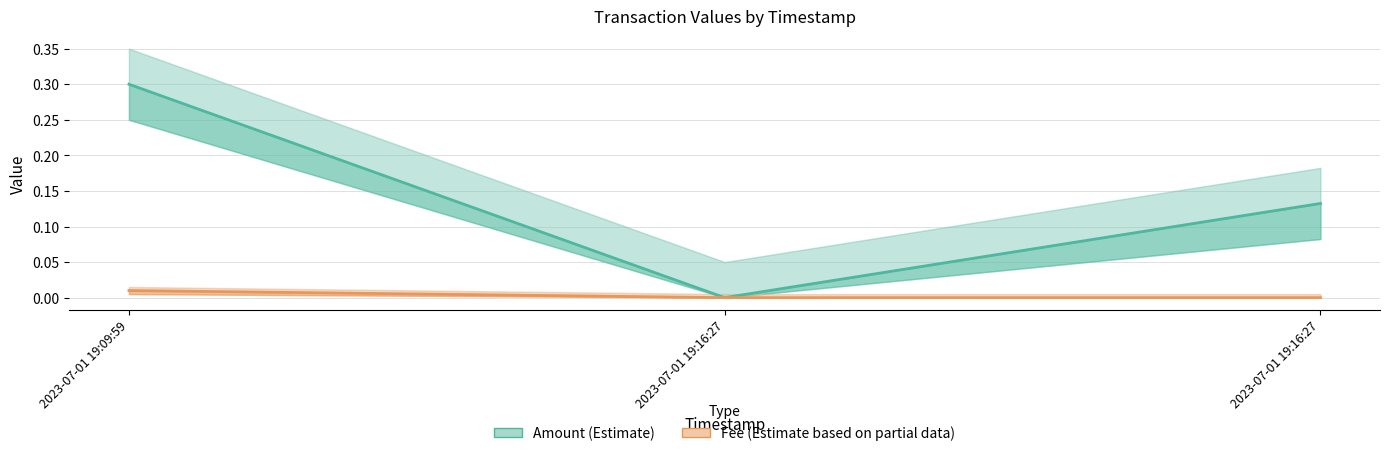

Reading left to right, list all the values displayed in this chart.

Amount (Estimate): 2023-07-01 19:09:59=0.3	2023-07-01 19:16:27=0.0	2023-07-01 19:16:27=0.1
Fee (Partial): 2023-07-01 19:09:59=0.0	2023-07-01 19:16:27=0.0	2023-07-01 19:16:27=0.0